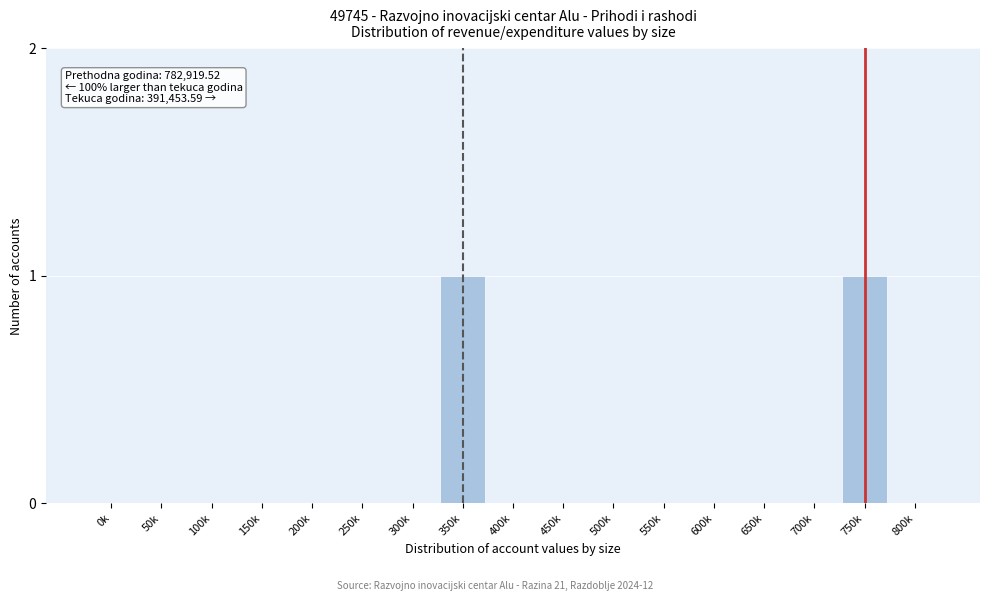

Reading right to left, what are all the values shown in this chart?

800k=0	750k=1	700k=0	650k=0	600k=0	550k=0	500k=0	450k=0	400k=0	350k=1	300k=0	250k=0	200k=0	150k=0	100k=0	50k=0	0k=0